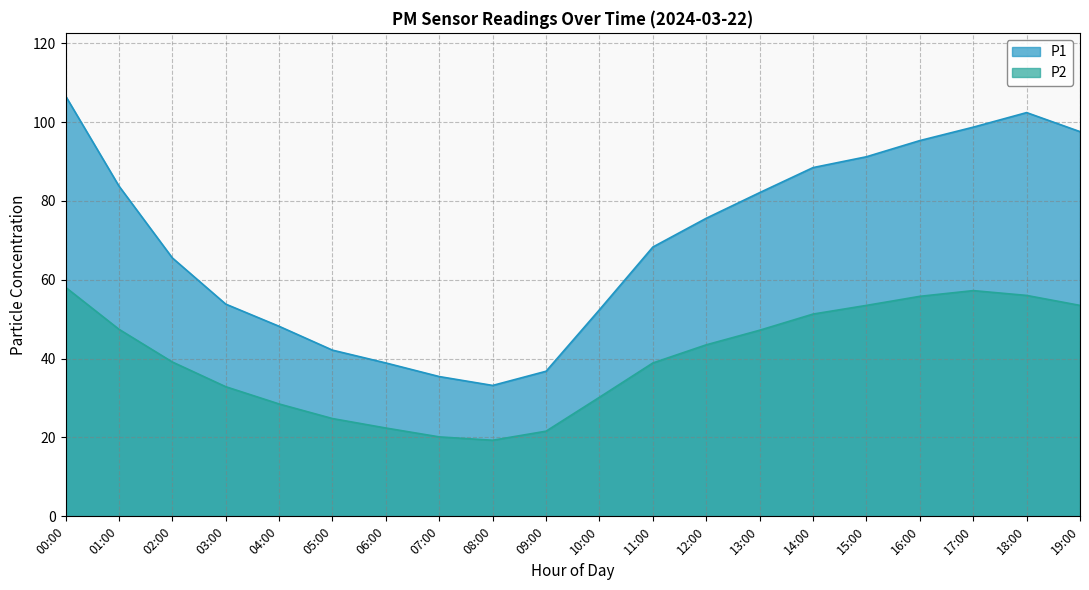

What is the value of the P2 point at the 18th from the left?

57.2